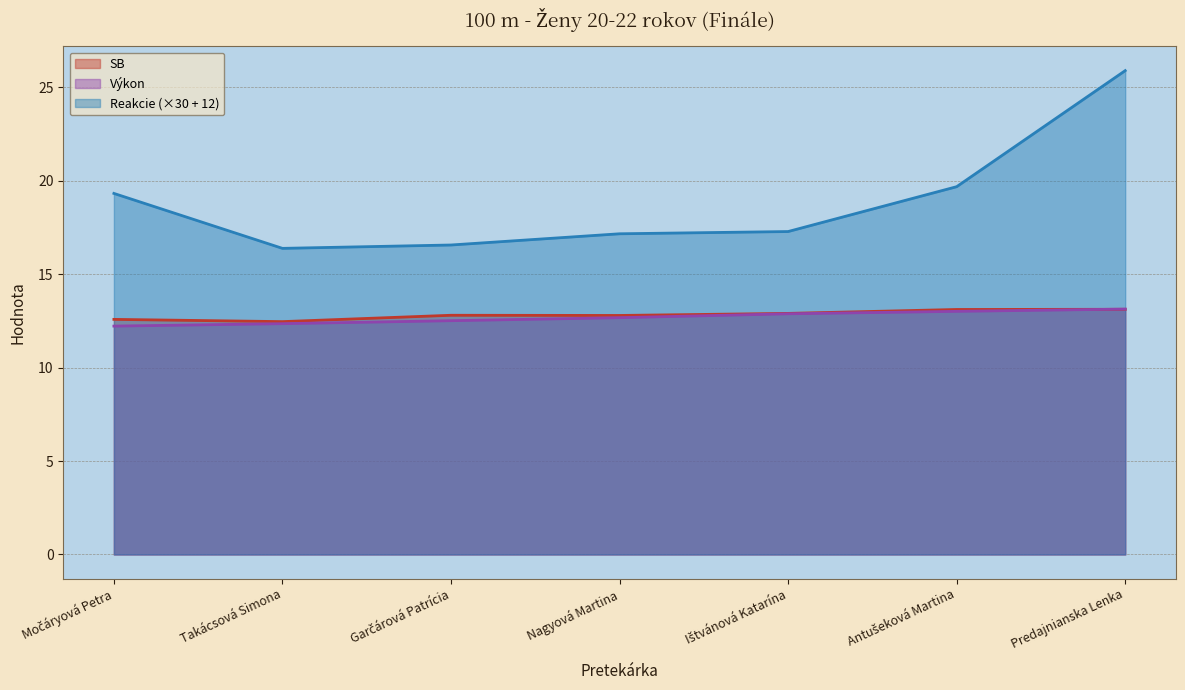

Reading right to left, extract all data points from this chart.

SB: 13.1	13.1	12.9	12.8	12.8	12.5	12.6
Výkon: 13.1	13.0	12.9	12.7	12.5	12.3	12.2
Reakcie: 25.9	19.7	17.3	17.2	16.6	16.4	19.3